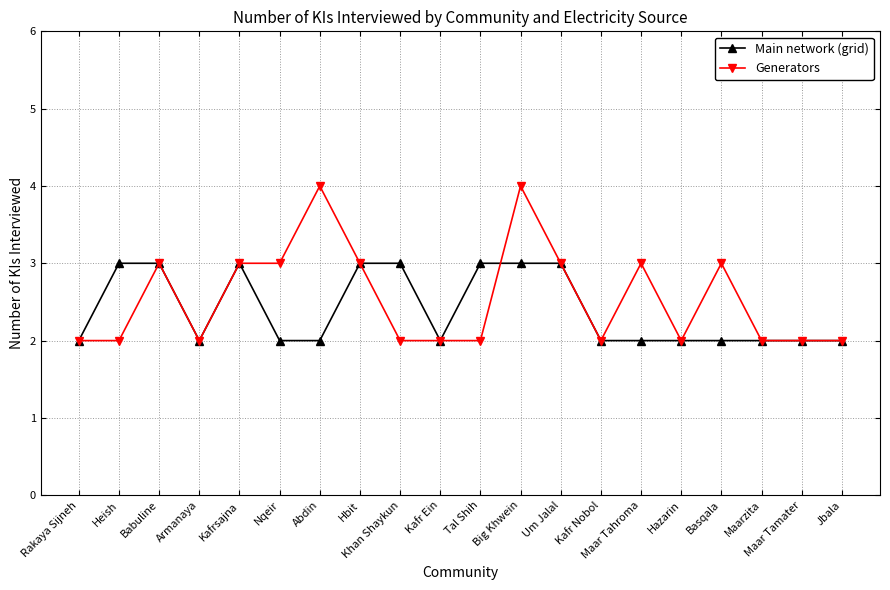

What is the minimum value shown in the chart?

2